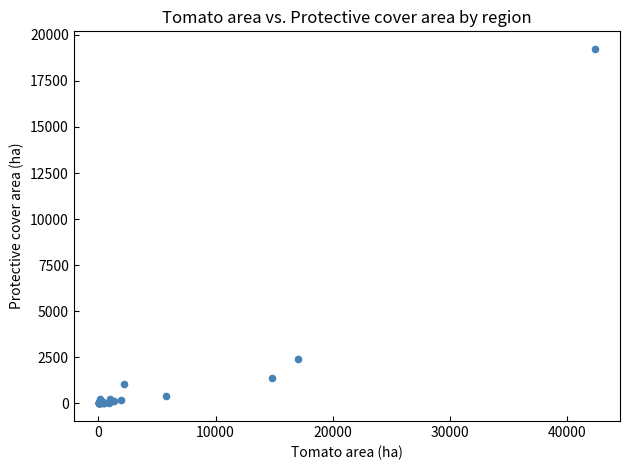

What Y value in the scatter plot is closest to 9615?

2426